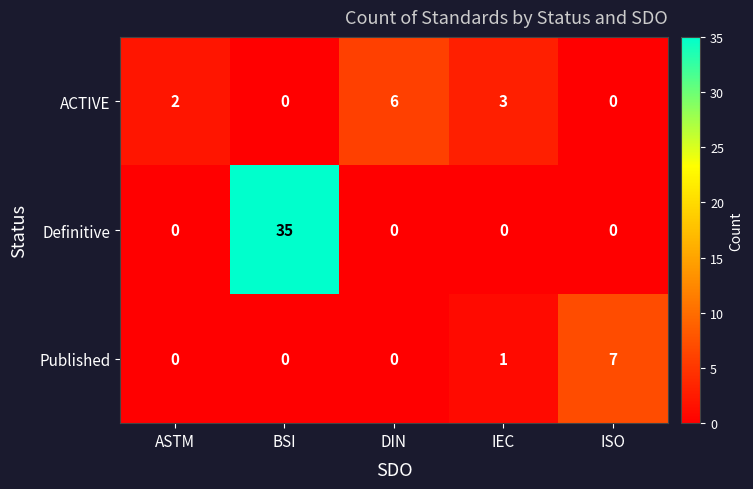

Which series changed the most between DIN and IEC?

ACTIVE